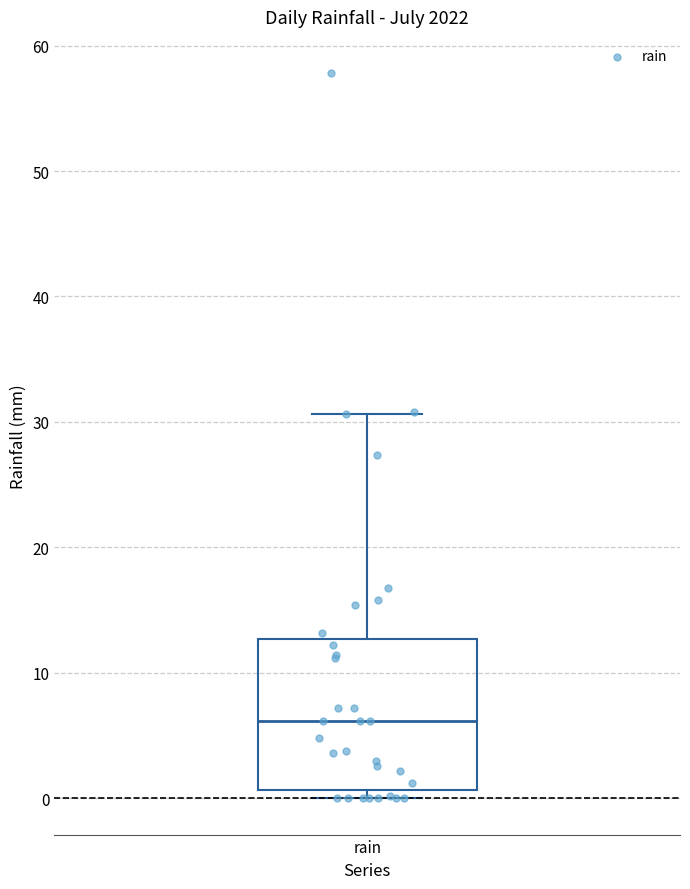

Transcribe this box plot: give where the median line is, the range the box spans, and where the two whiskers end, as read against the y-axis. The values are not printed on the chart, so give them approximately, as read against the axis.

median 6, box 1 to 13, whiskers 0 to 31